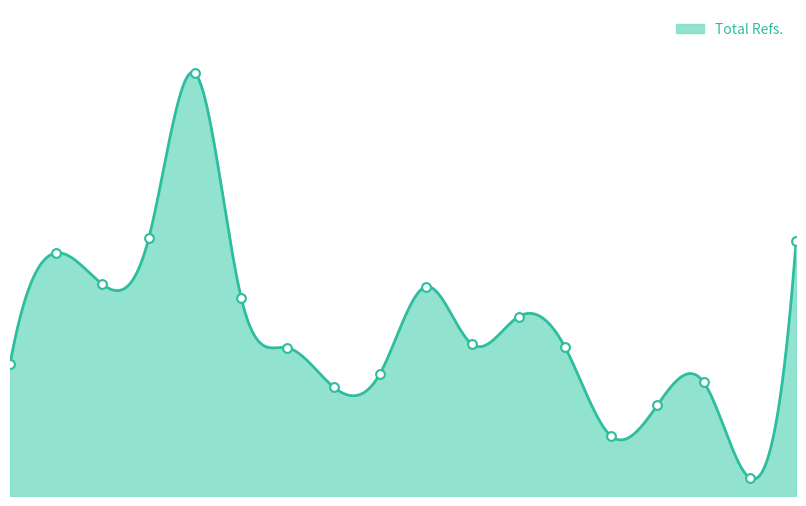

What is the change in value from 3 to 18?

+282